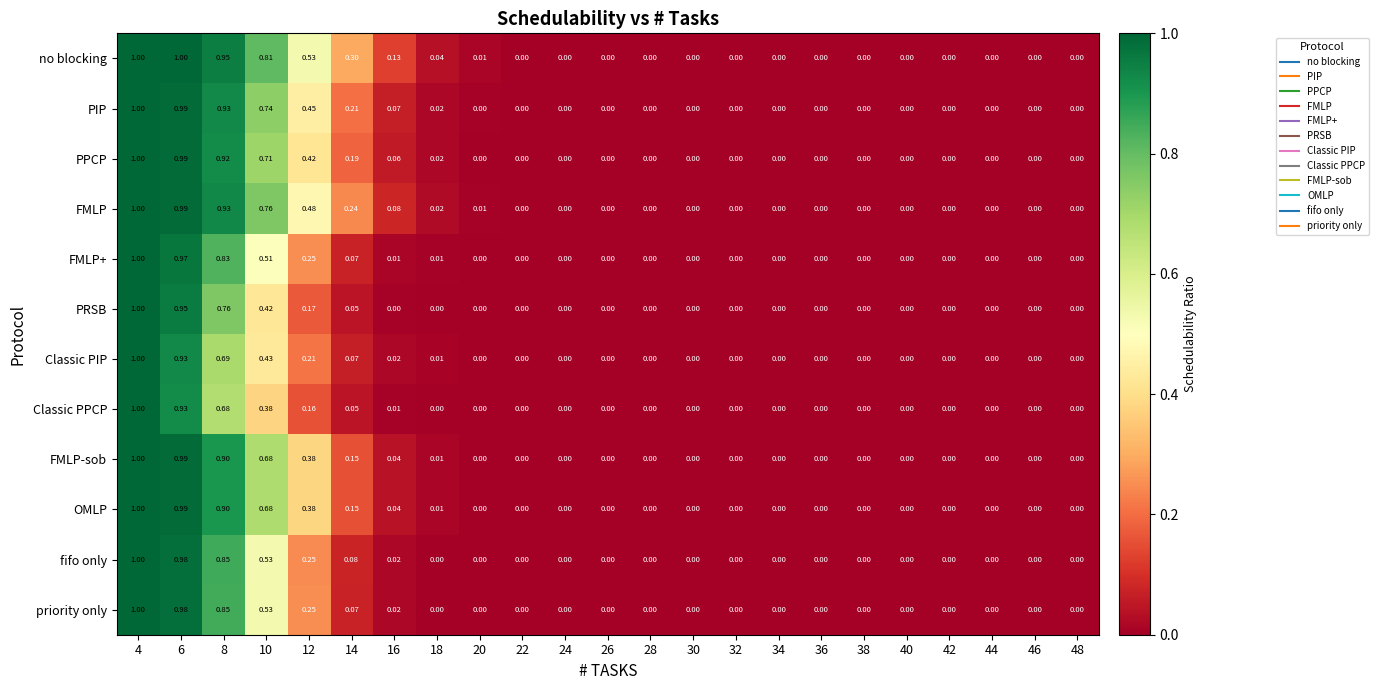

Which series changed the most between 12 and 34?

no blocking